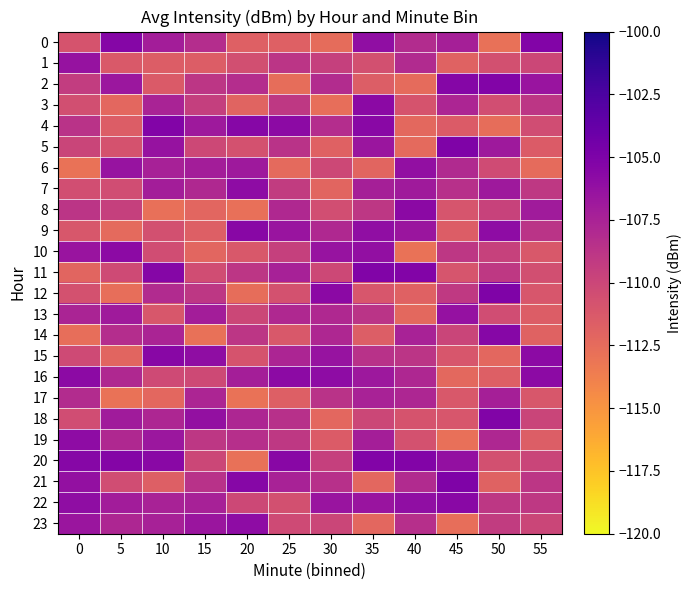

Rank the series by their maximum value, from highest to lowest.

21, 5, 12, 18, 11, 0, 4, 20, 2, 14, 9, 15, 22, 3, 8, 16, 10, 19, 23, 7, 6, 13, 1, 17